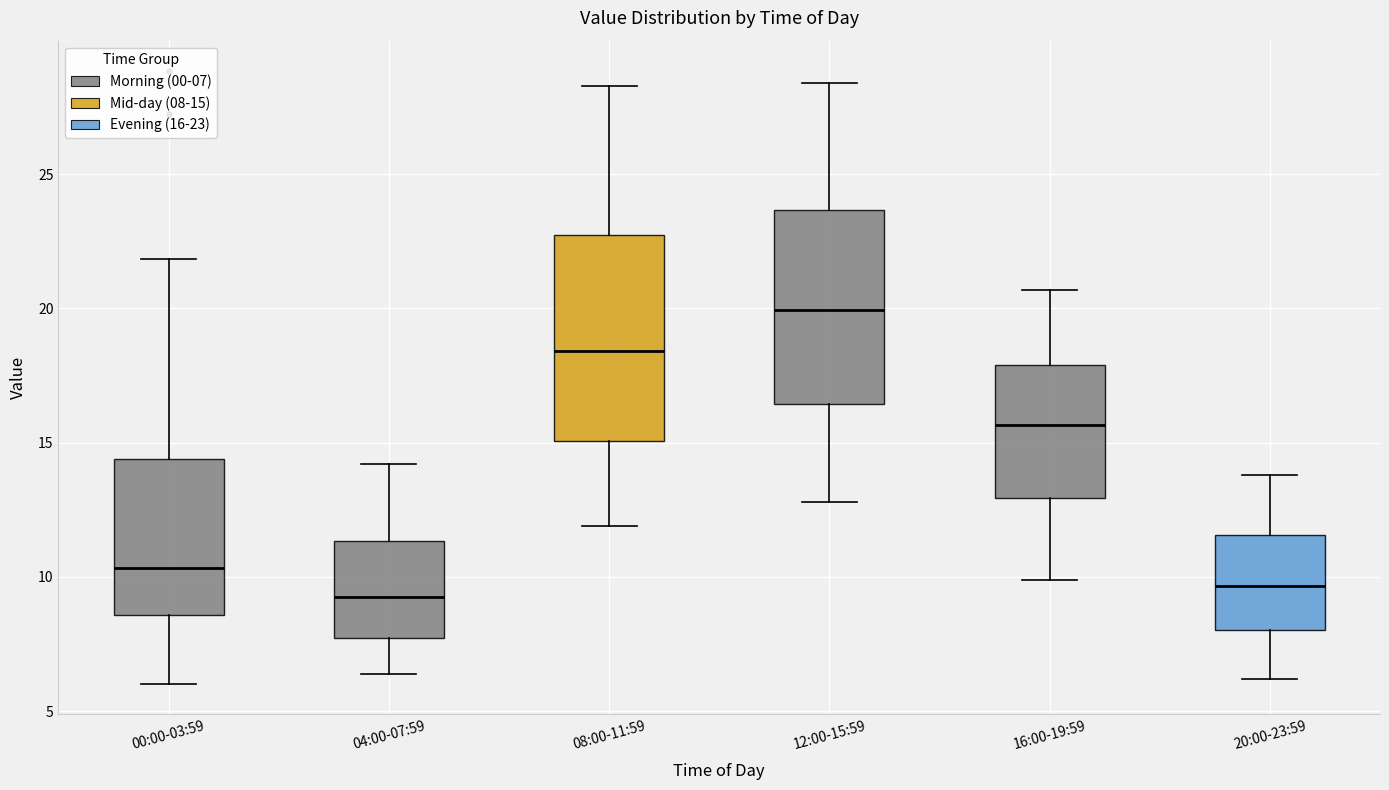

Where does the median line of the box for 12:00-15:59 sit on the y-axis? The values are not printed on the chart, so give them approximately, as read against the axis.

20.0